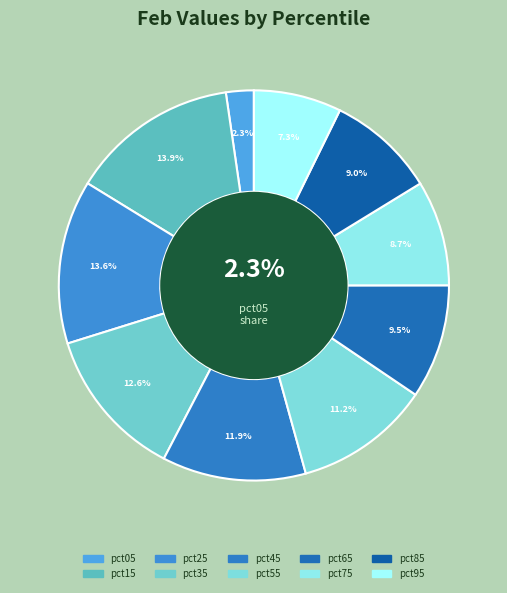

To the nearest percent, what is the difference between the pct25 and pct45 slice percentages?

2%